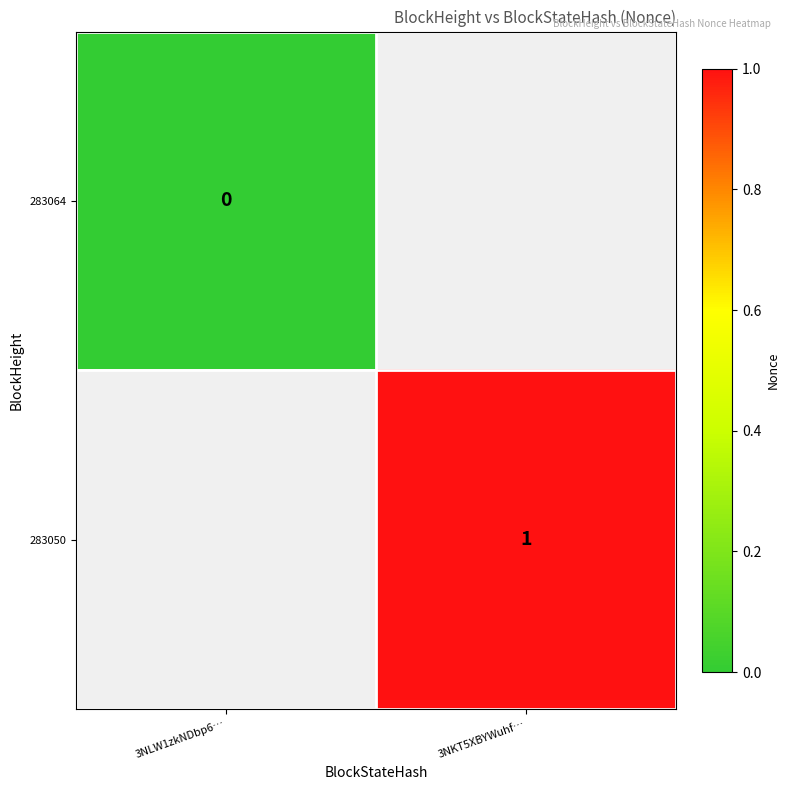

True or false: 283050 has a value of 1 at 3NKT5XBYWuhf….

True